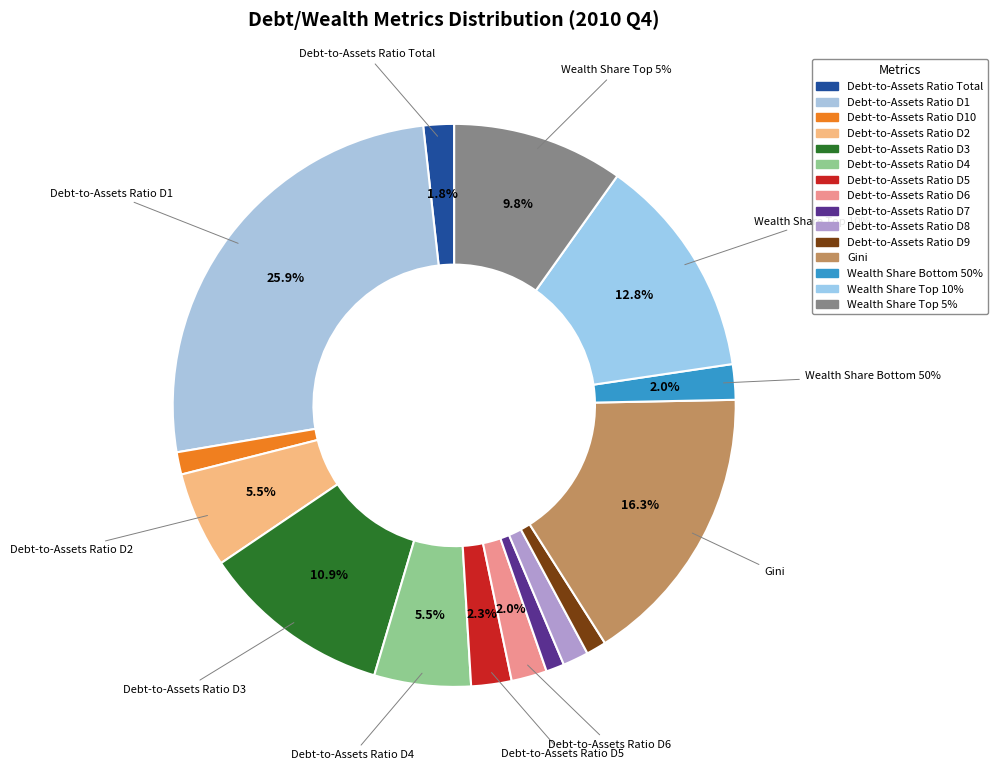

Does Debt-to-Assets Ratio D6 account for over 50% of the chart?

No